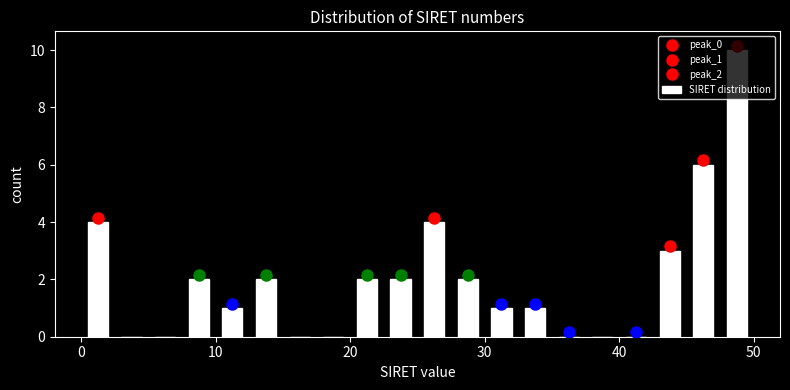

Read against the x-axis, roughly where is the centre of the tallest bar?

49